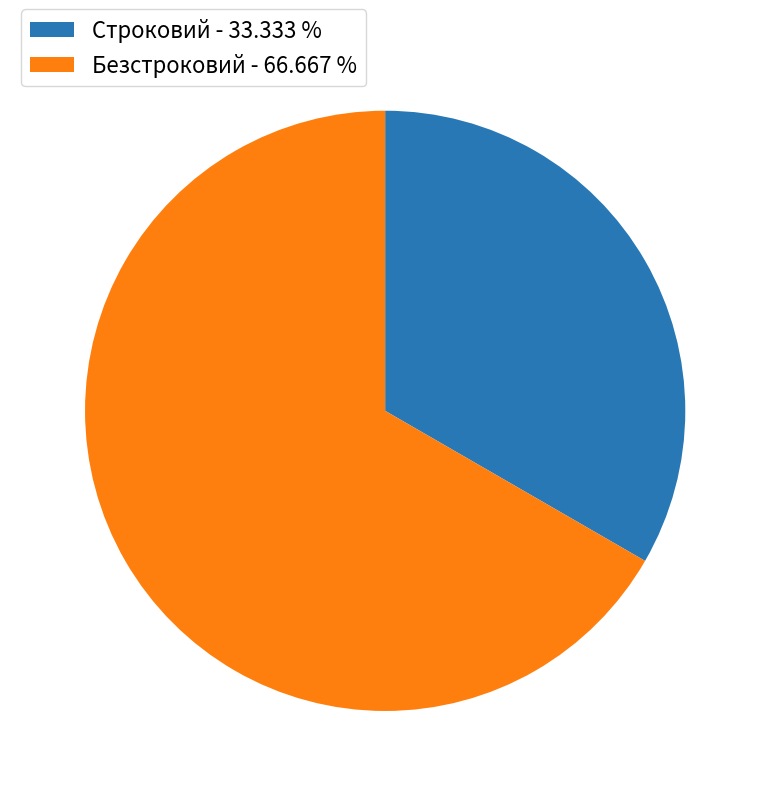

Which category has the smallest portion of the pie?

Строковий